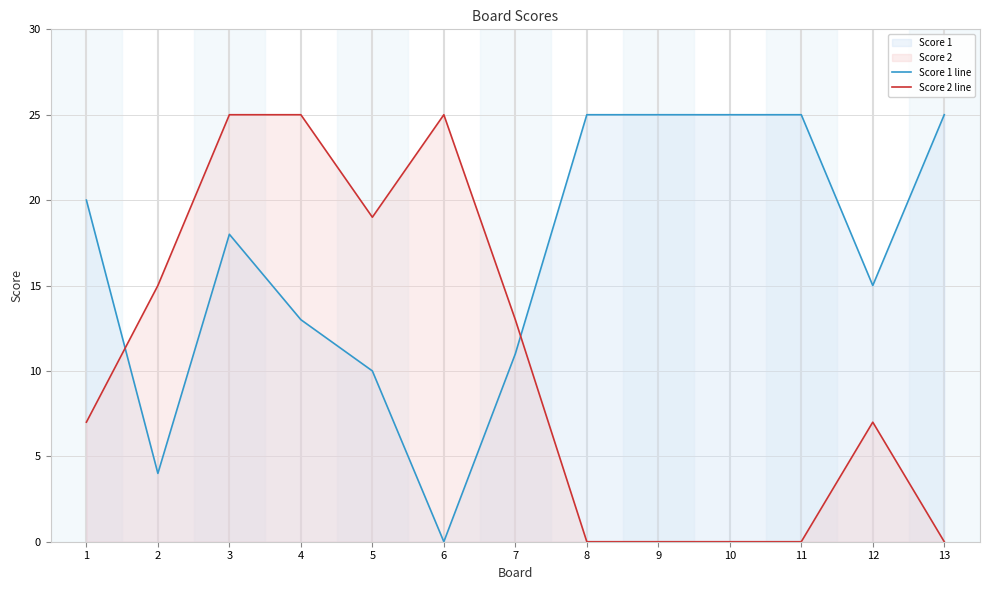

Between 4 and 12, which series saw the biggest shift?

Score 2 line